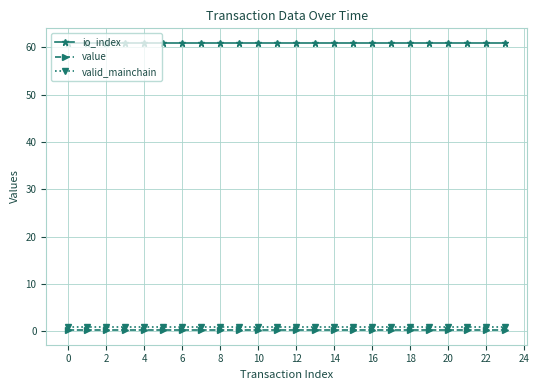

What is the smallest value displayed?

0.2